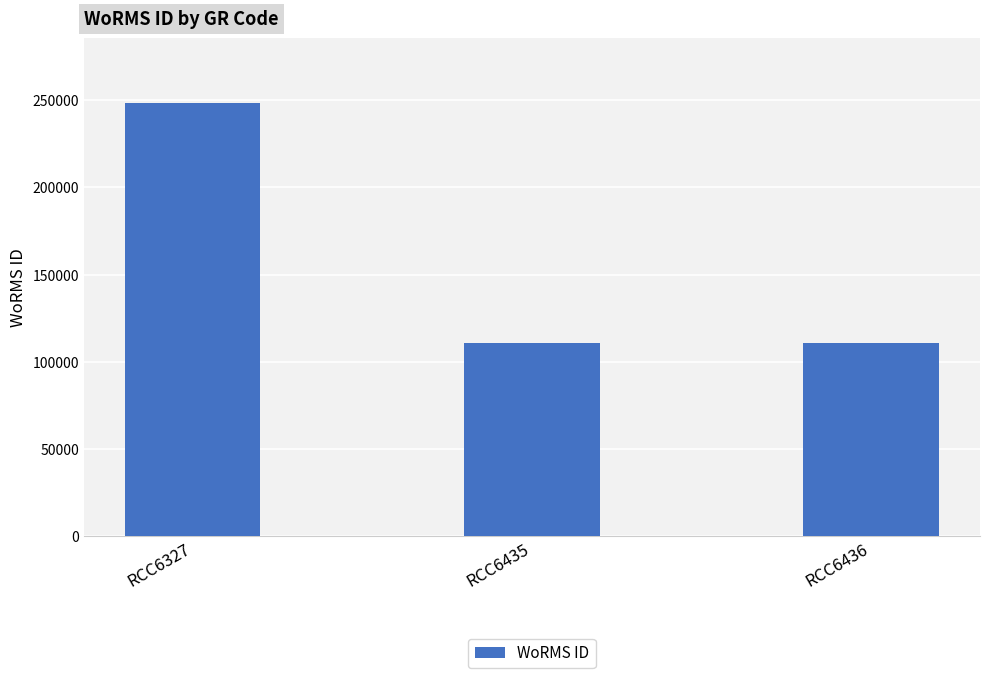

Between RCC6435 and RCC6327, which is larger?

RCC6327